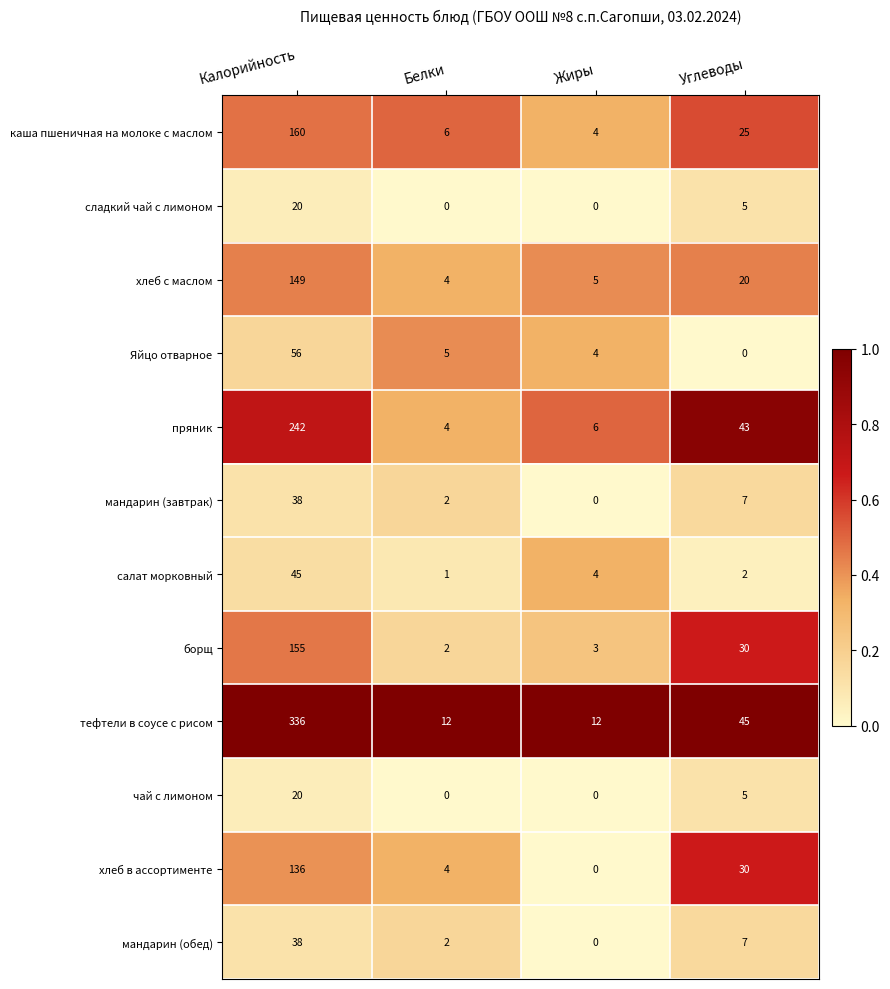

At which label is пряник closest to 123?

Углеводы